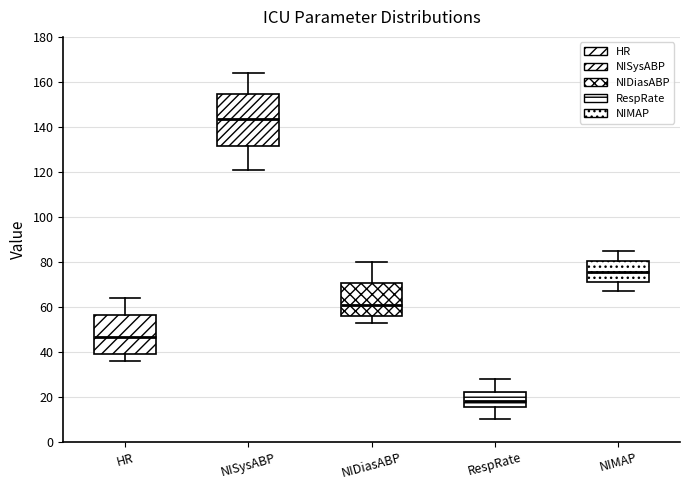

Which box is the tallest, from its lower edge to its upper edge?

NISysABP